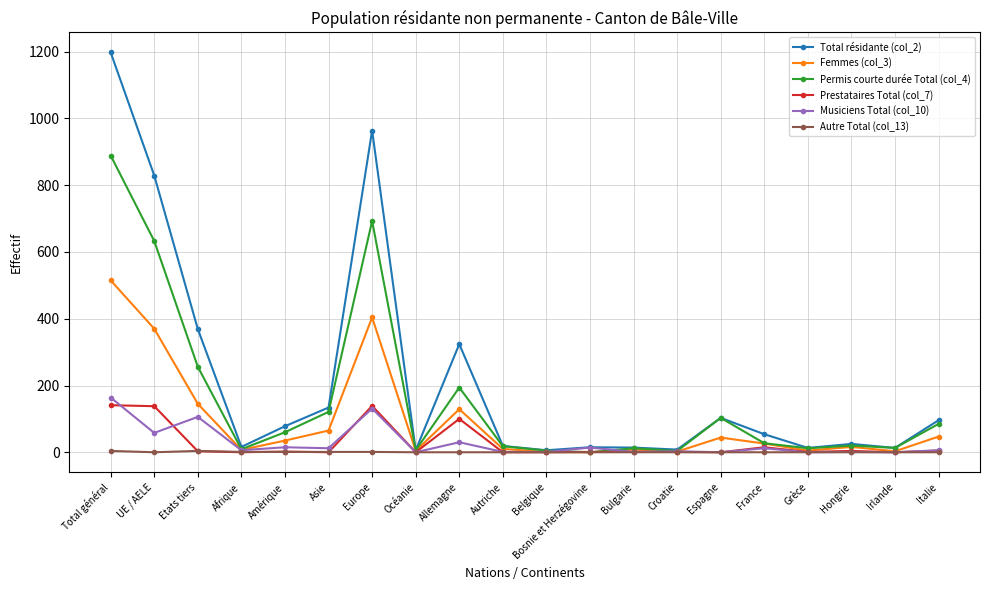

Is it true that Musiciens Total (col_10) equals 12 at France?

True